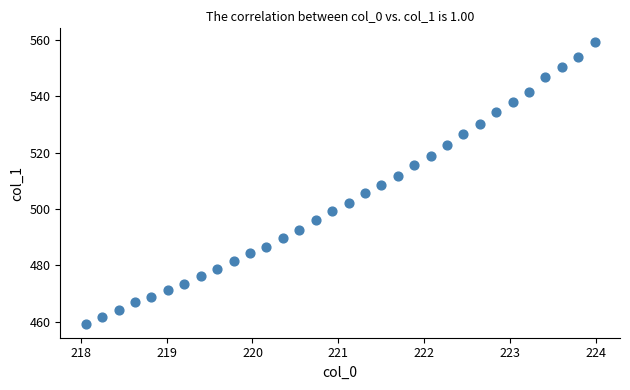

What is the range of X values (max minus min)?

5.9